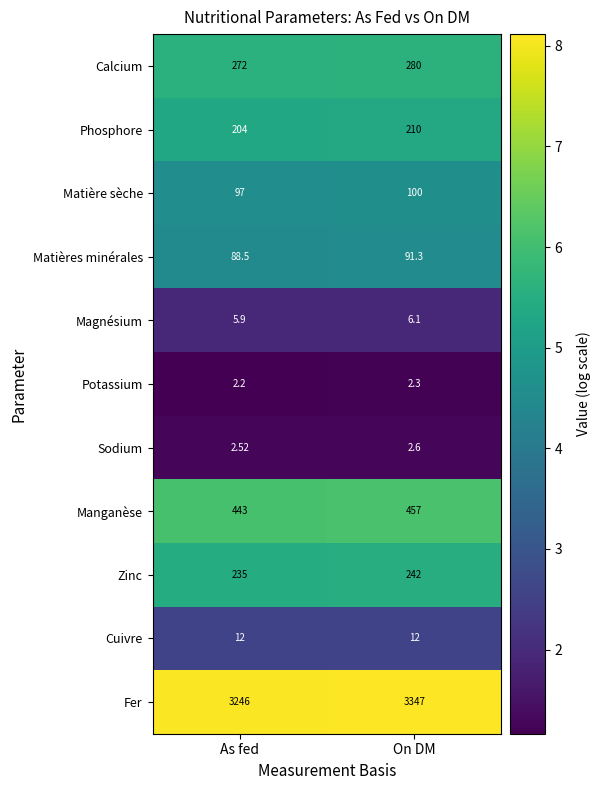

What is the total value across all series at On DM?

4750.3